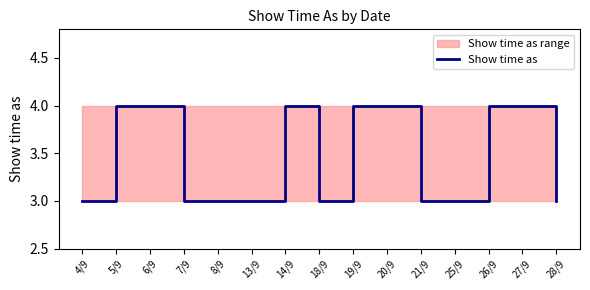

The chart shows a value of 5 at 4/9. True or false?

False